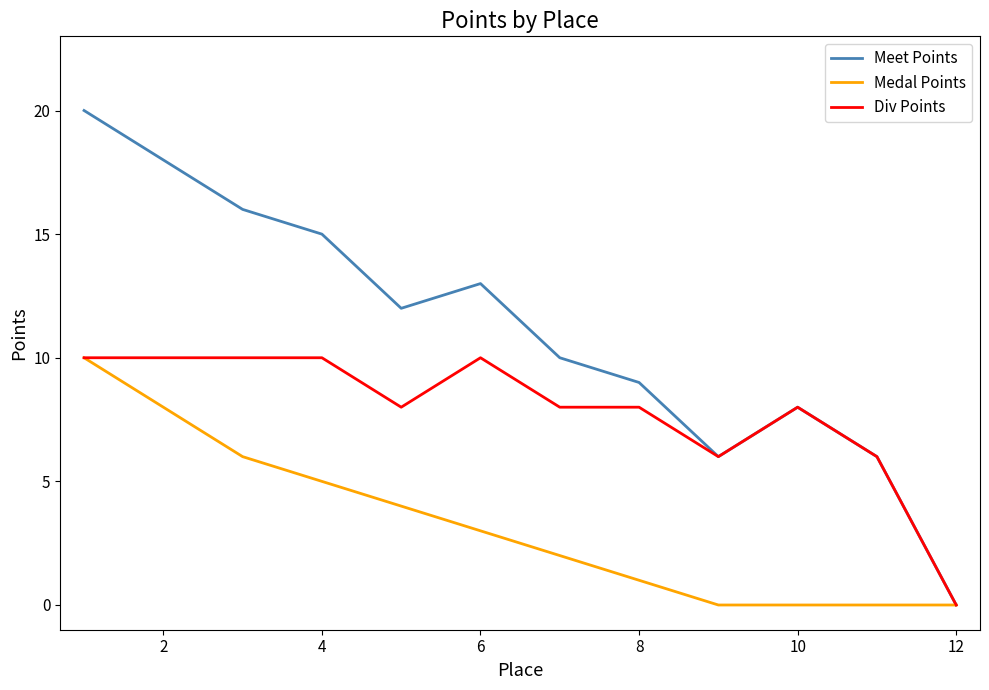

Which series has the largest range (max minus min)?

Meet Points